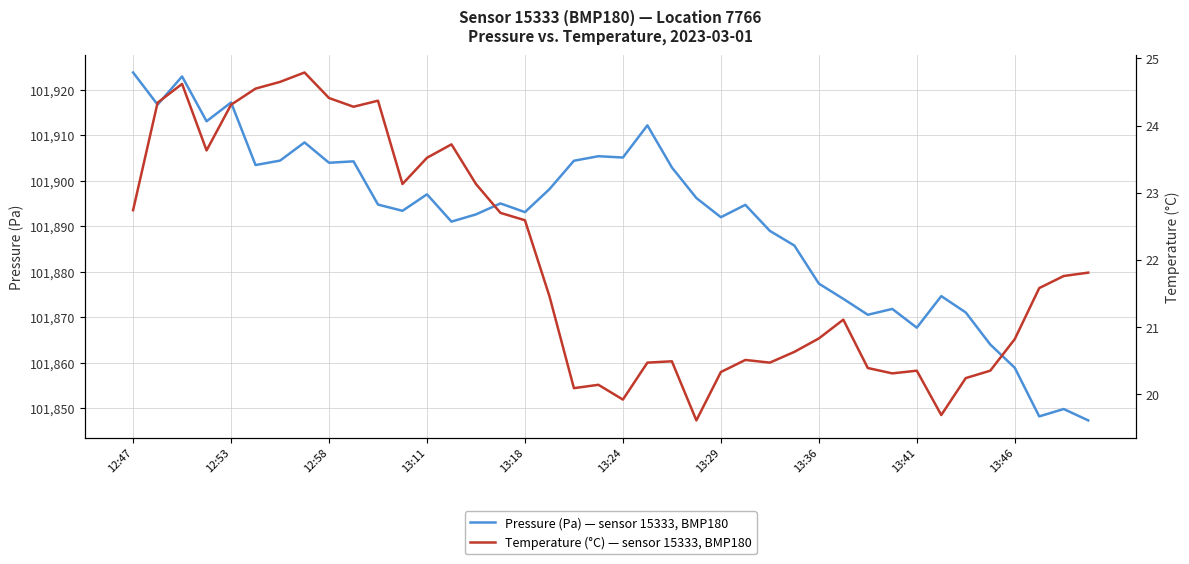

What position from the right is 14?

26